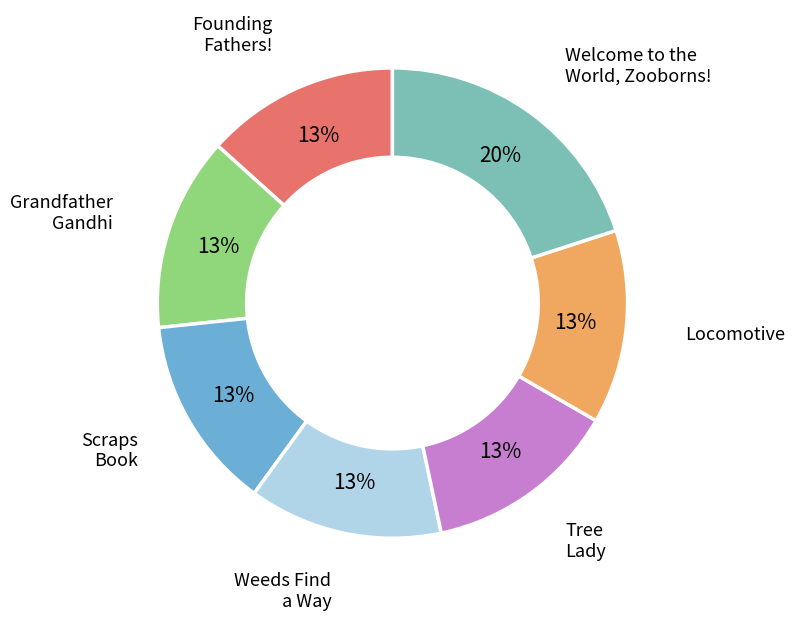

Count the number of slices in the pie.

7